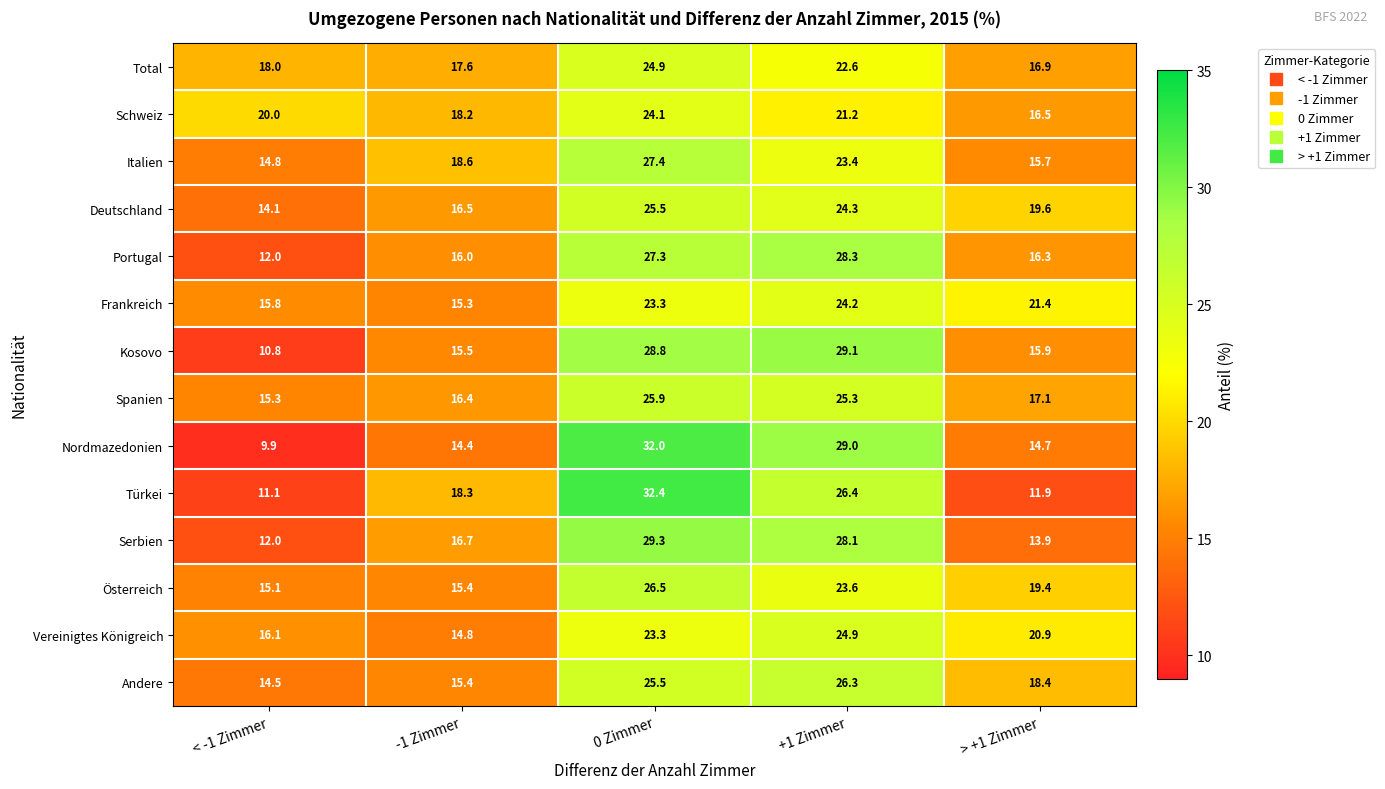

What is the average value of the Portugal series?

20.0